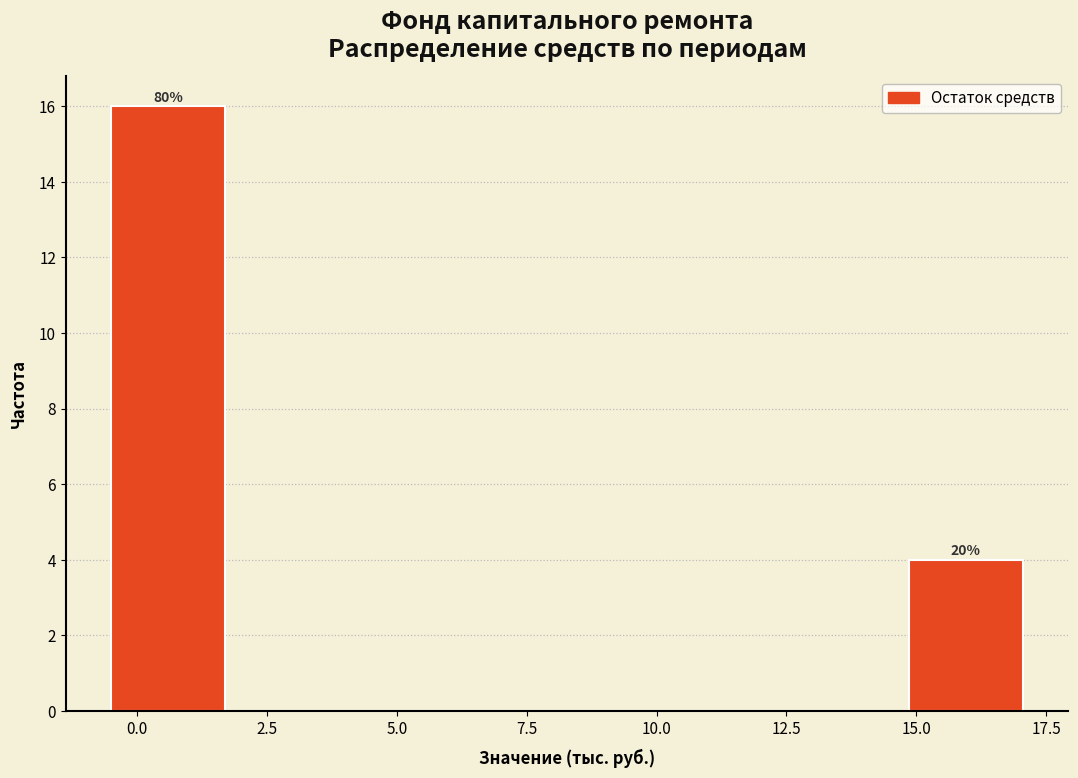

Over which range of the x-axis is the bar tallest?

-0.5 to 1.5